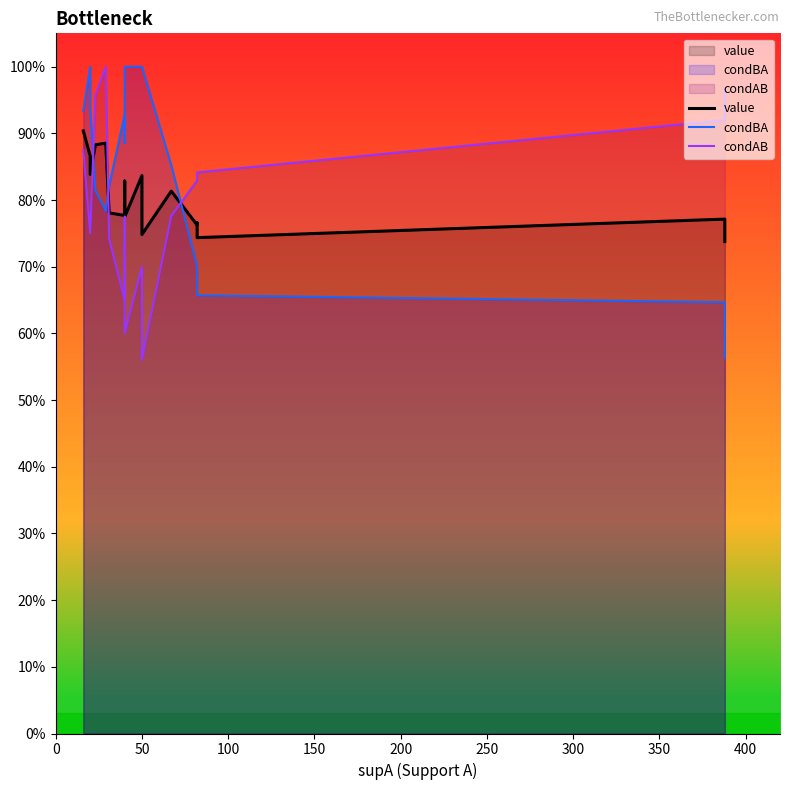

What is the difference between the second highest and minimum values in the condBA series?

0.4